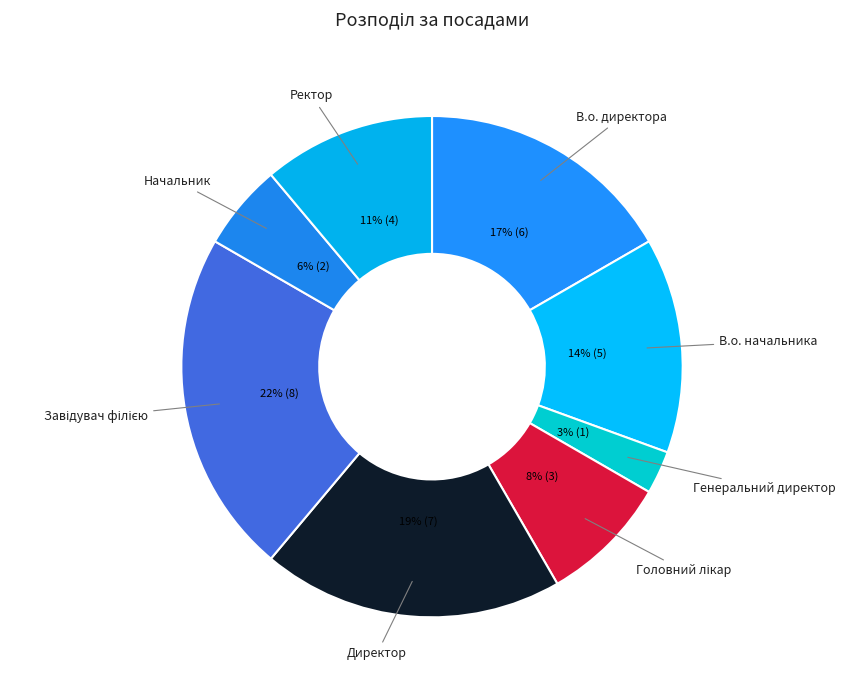

What percentage is the Начальник slice, to the nearest percent?

6%